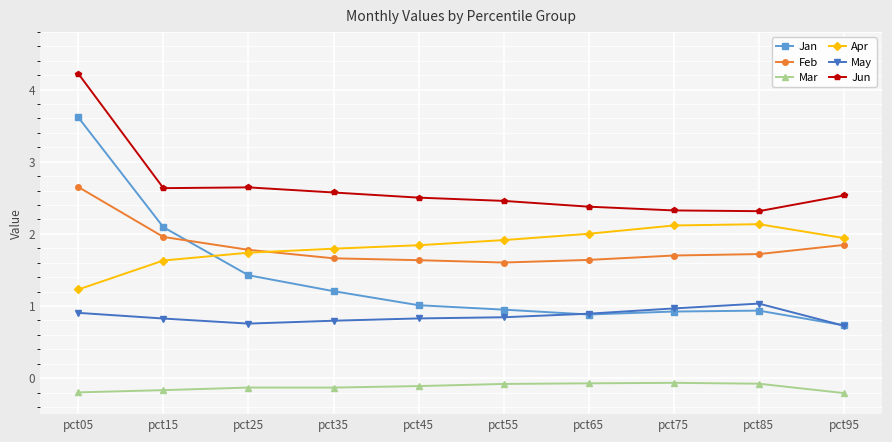

What is the difference between the second highest and minimum values in the May series?

0.2